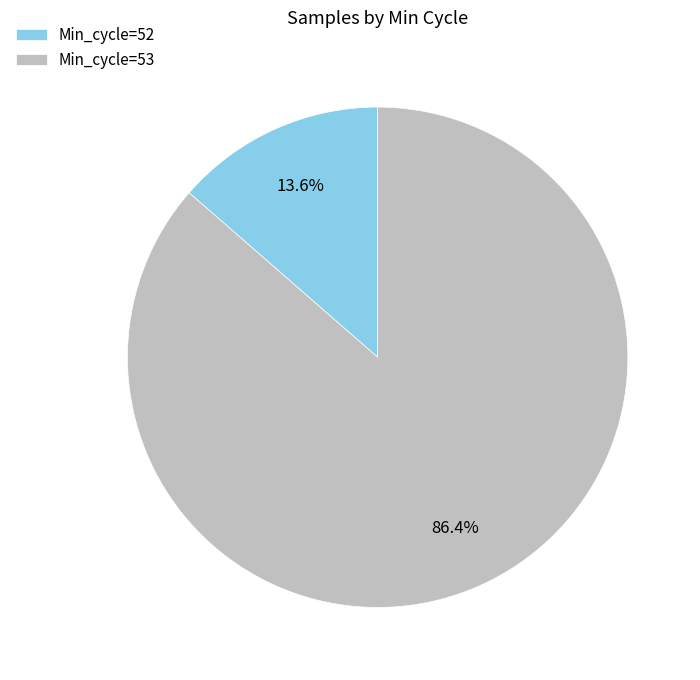

Rank the categories by value from lowest to highest.

Min_cycle=52, Min_cycle=53